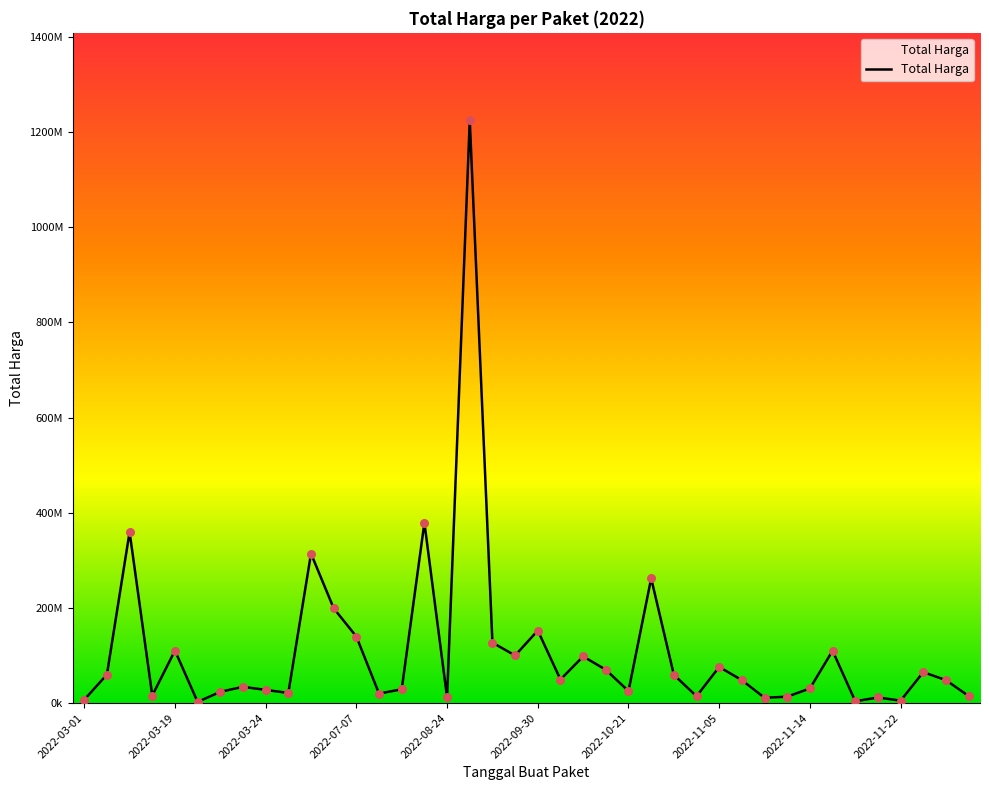

Does the chart have visible grid lines?

No